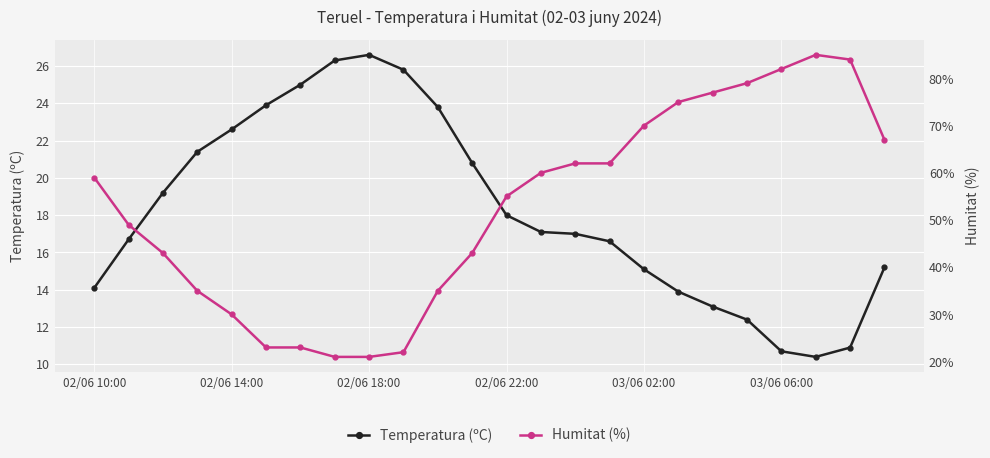

List the series in order of their peak value, lowest first.

Temperatura (ºC), Humitat (%)